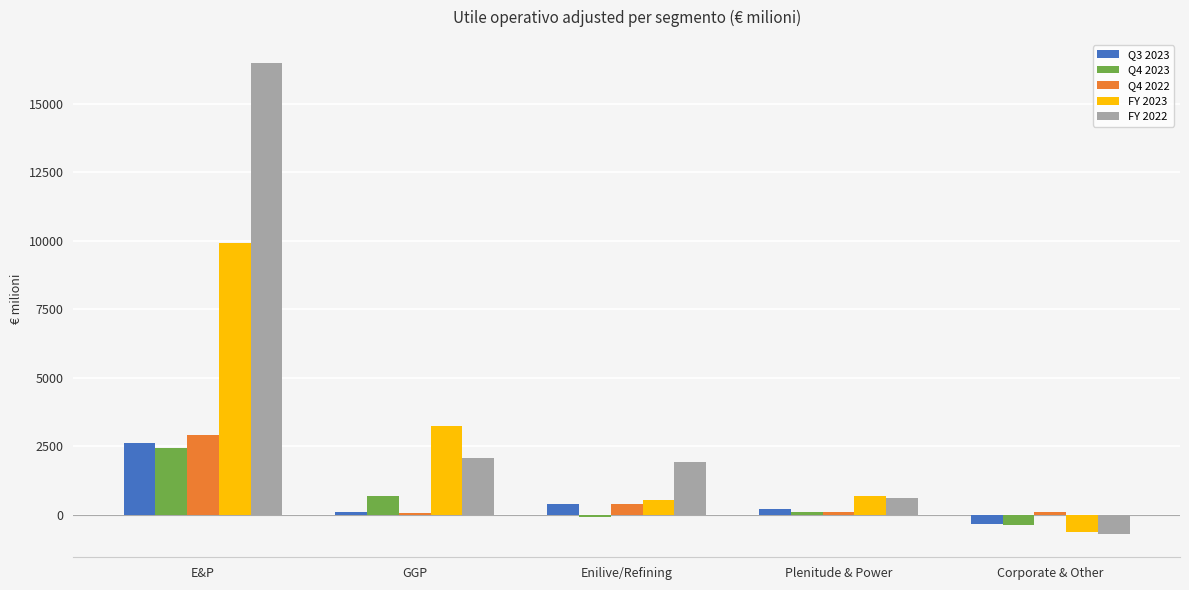

What is the label of the 2nd bar from the right?

Plenitude & Power